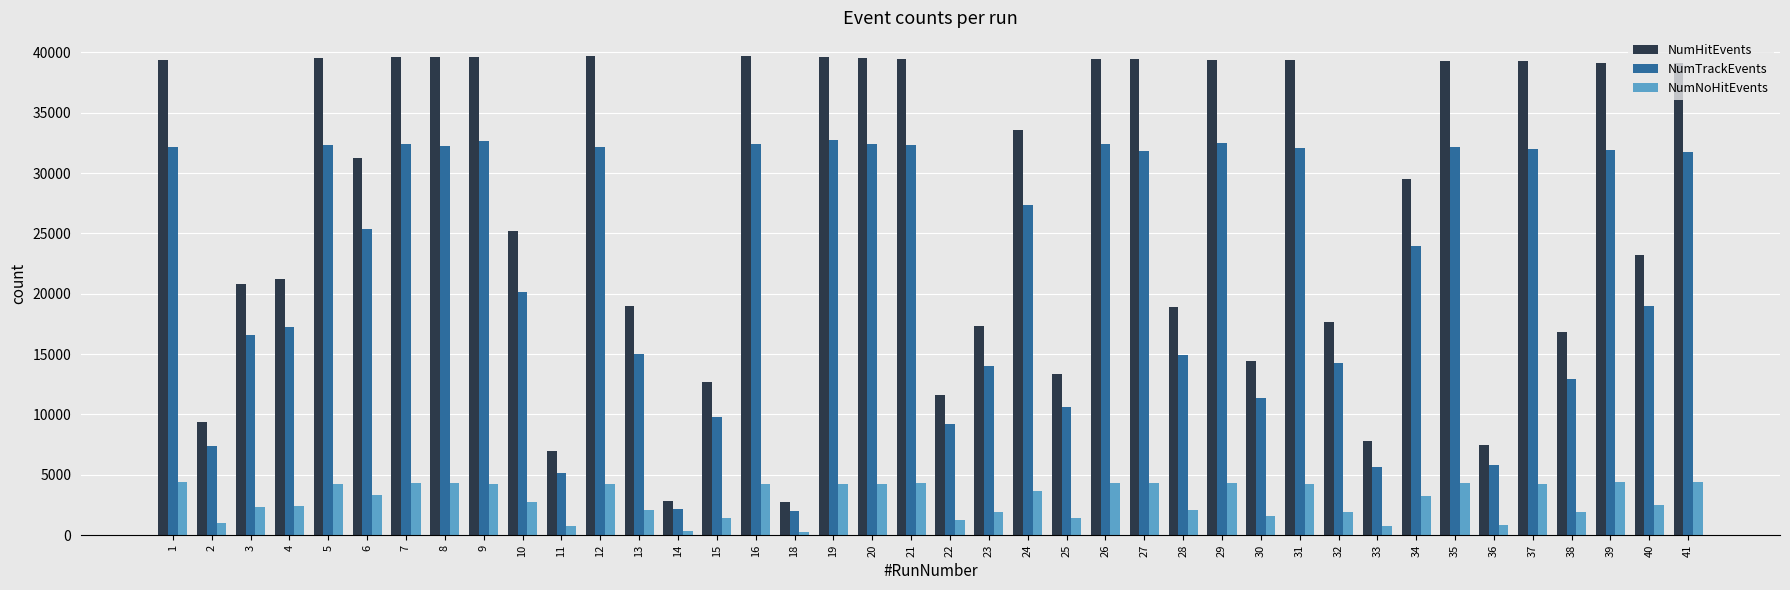

The value of NumTrackEvents at 6 is 35146. True or false?

False